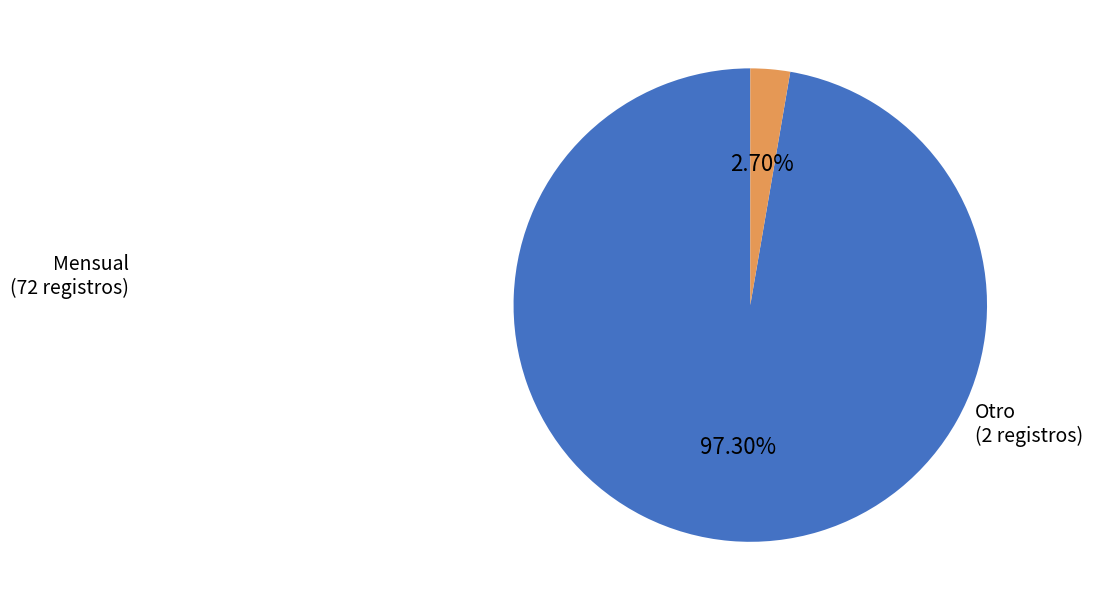

Count the number of slices in the pie.

2